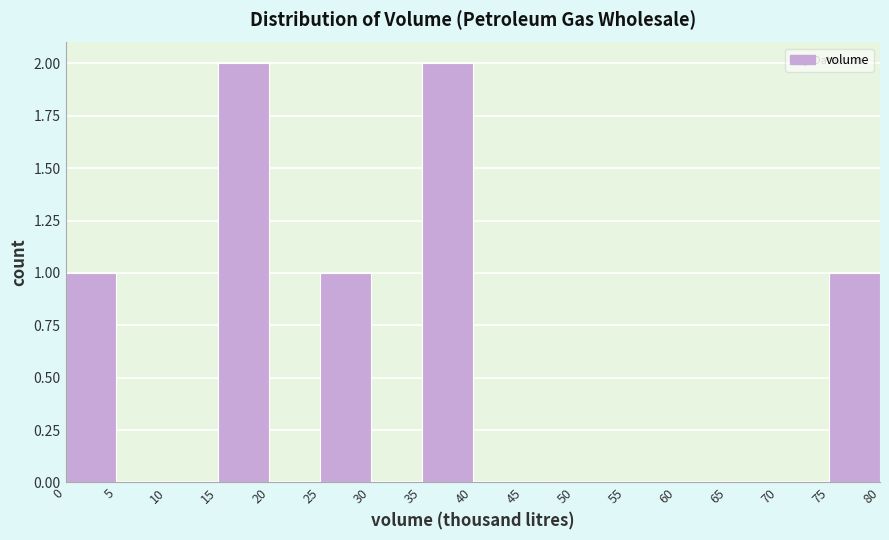

Reading left to right, transcribe this chart: for each bar, give the range it covers on the x-axis and its height. The values are not printed on the chart, so give them approximately, as read against the axis.

0 to 5: 1
5 to 10: 0
10 to 15: 0
15 to 20: 2
20 to 25: 0
25 to 30: 1
30 to 35: 0
35 to 40: 2
40 to 45: 0
45 to 50: 0
50 to 55: 0
55 to 60: 0
60 to 65: 0
65 to 70: 0
70 to 75: 0
75 to 80: 1